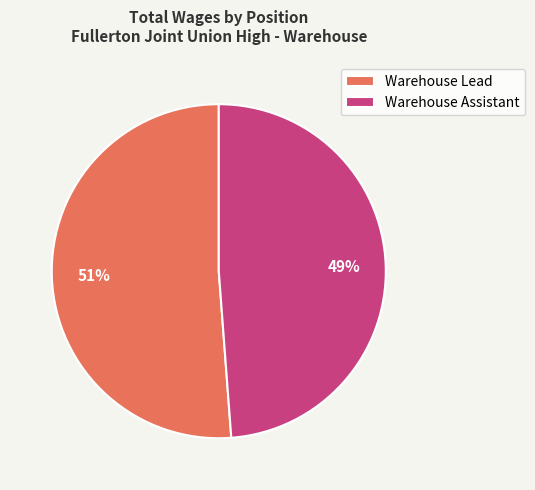

To the nearest percent, what percentage of the pie is Warehouse Lead?

51%